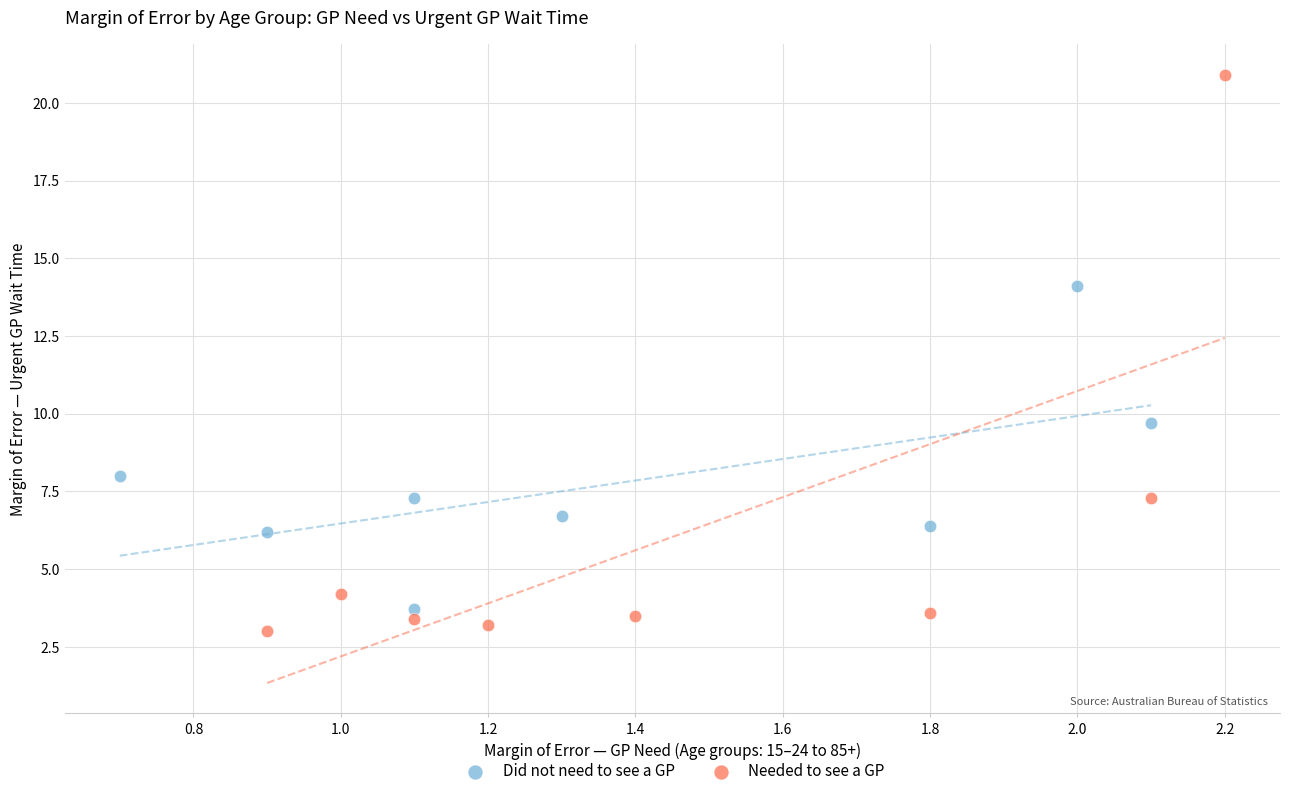

Which series contains the highest Y value?

Needed to see a GP